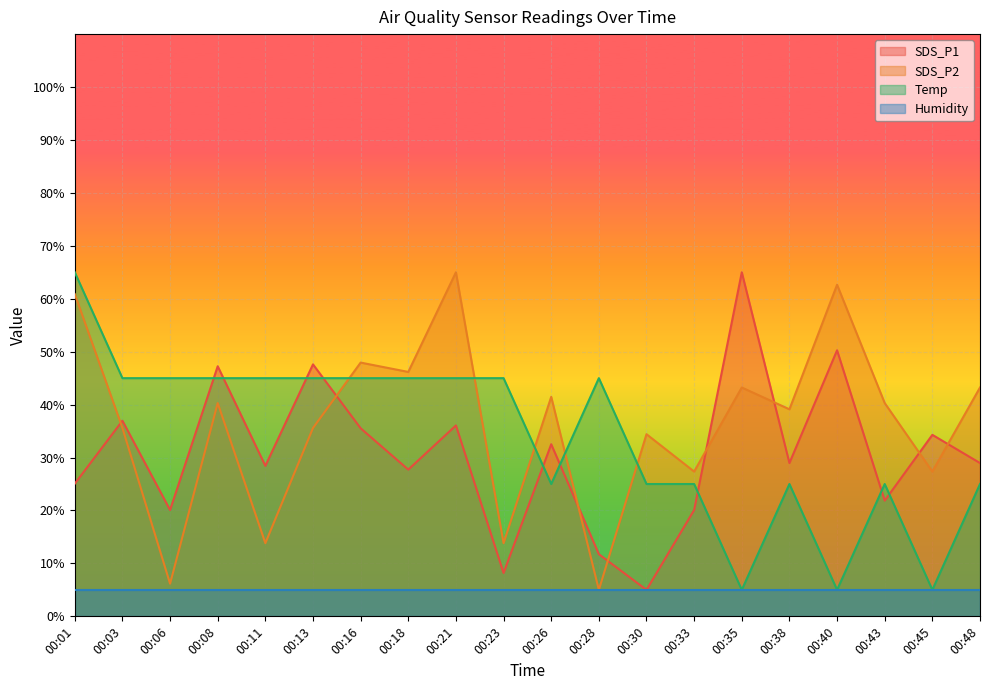

Where is the first local minimum for SDS_P1?

00:06